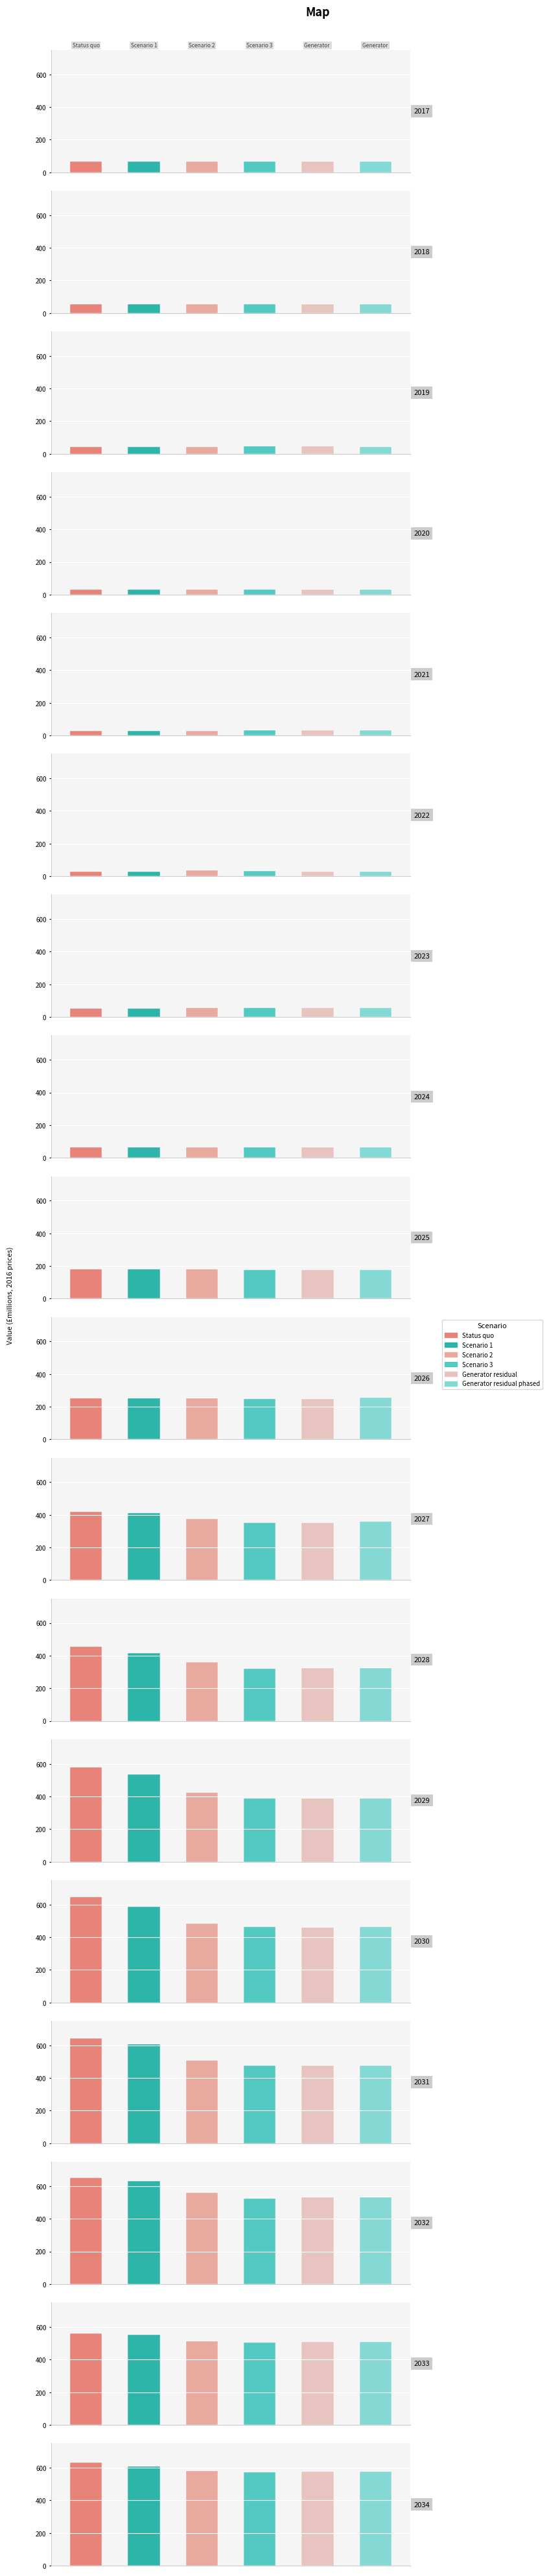

List the labels in order of Scenario 2 value, smallest first.

2021, 2020, 2022, 2019, 2018, 2023, 2024, 2017, 2025, 2026, 2028, 2027, 2029, 2030, 2031, 2033, 2032, 2034